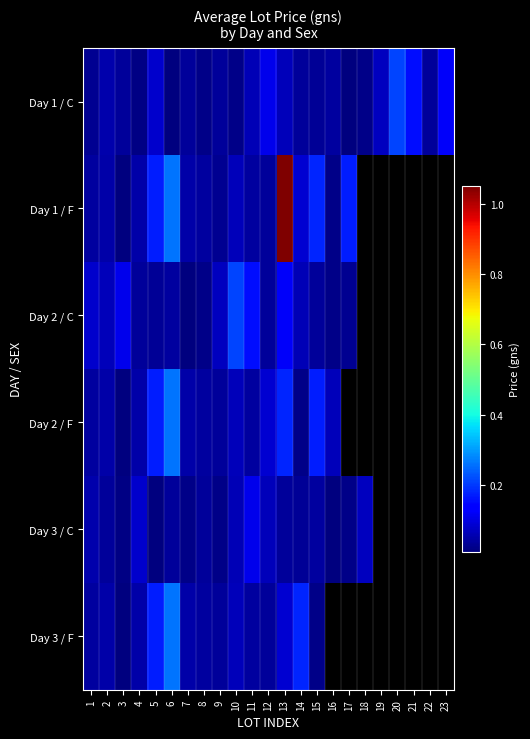

At which category is the sum across all series the highest?

13